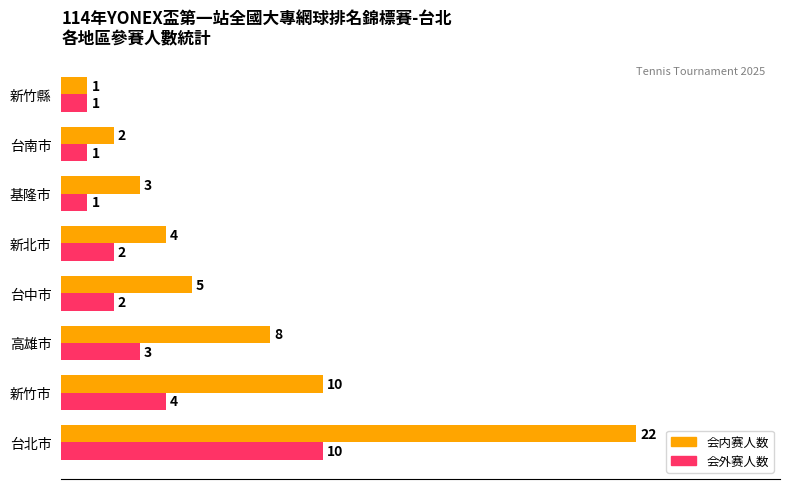

Is it true that 会内赛人数 equals 31 at 台北市?

False